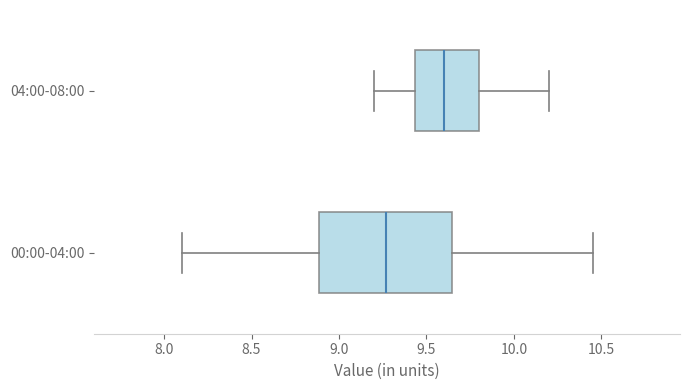

Where is the left edge of the box for 04:00-08:00 on the x-axis? The values are not printed on the chart, so give them approximately, as read against the axis.

9.45